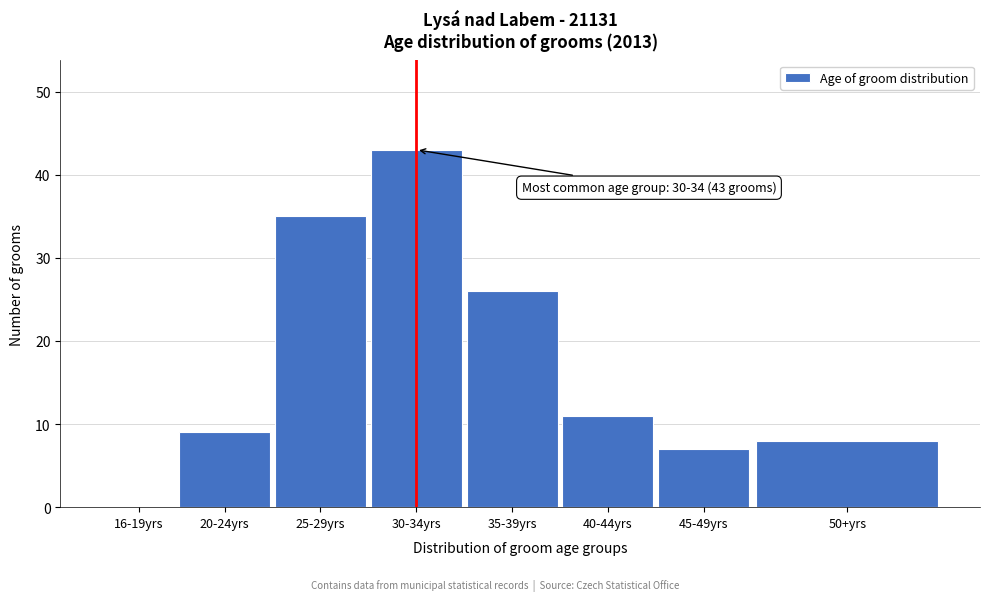

Reading right to left, extract all data points from this chart.

50+yrs=8	45-49yrs=7	40-44yrs=11	35-39yrs=26	30-34yrs=43	25-29yrs=35	20-24yrs=9	16-19yrs=0